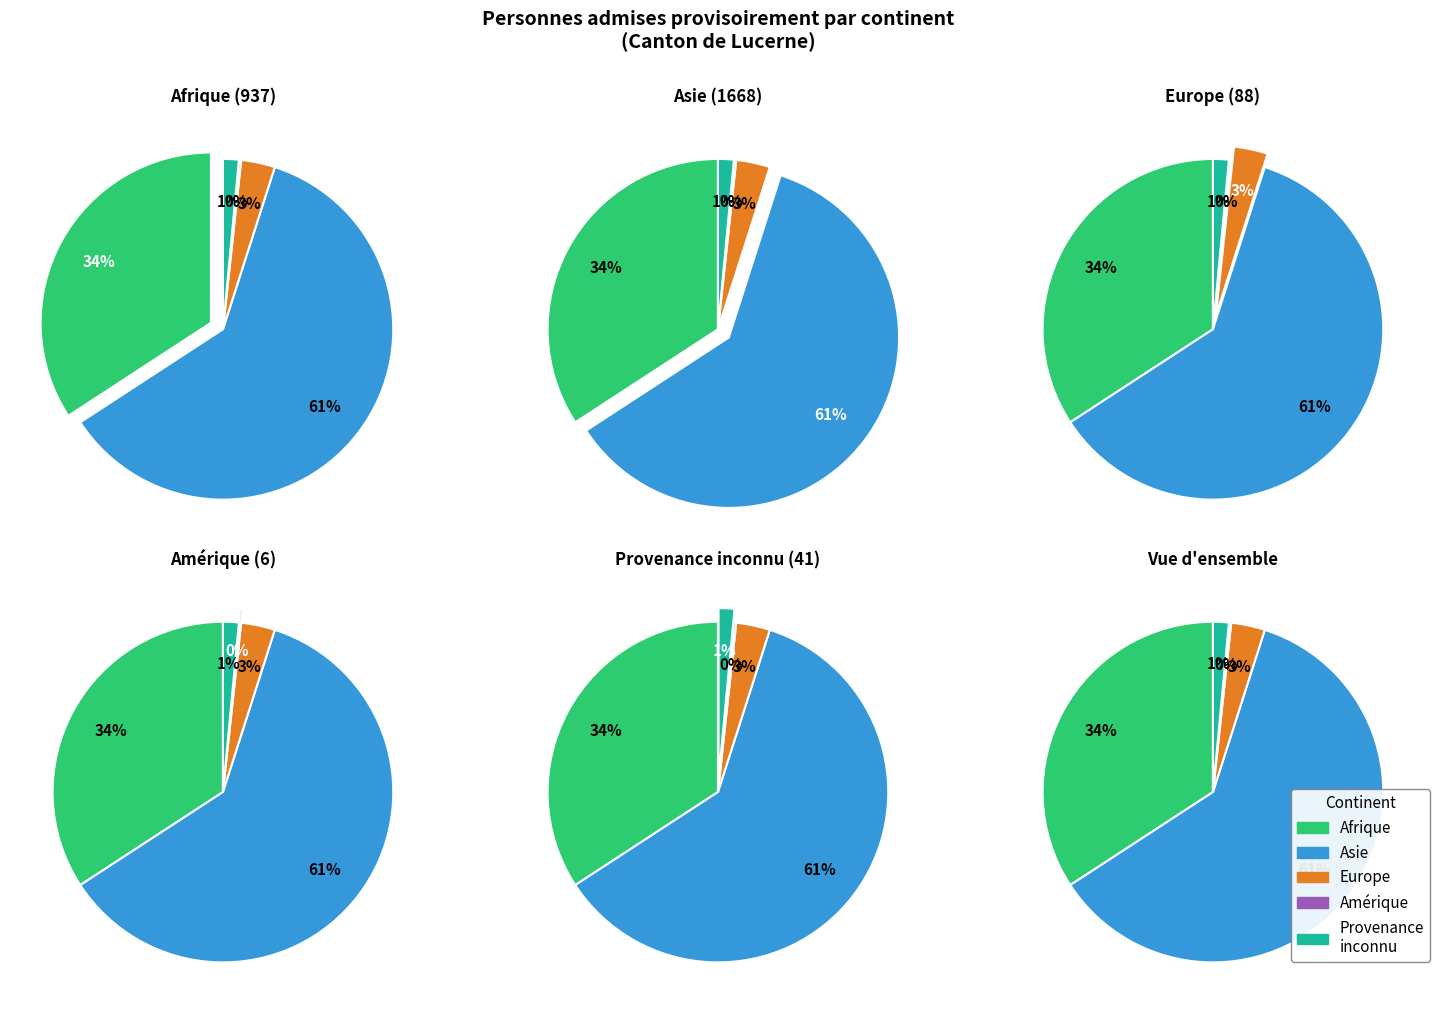

What percentage is the Europe slice, to the nearest percent?

3%